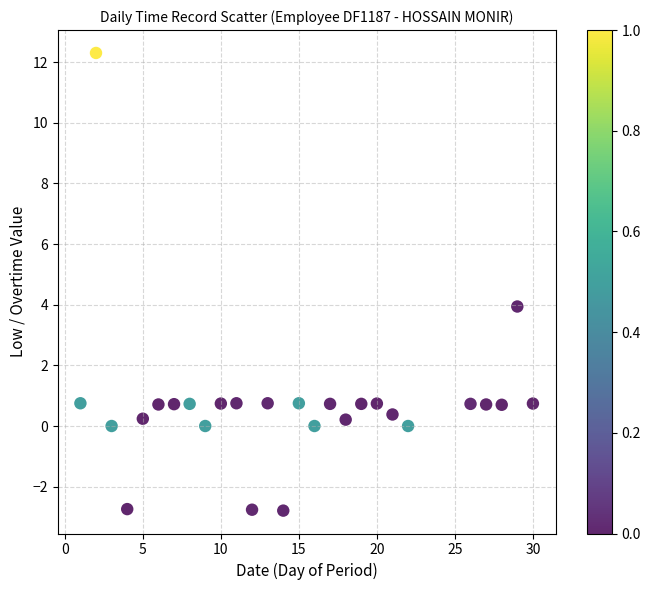

What is the range of X values (max minus min)?

29.0